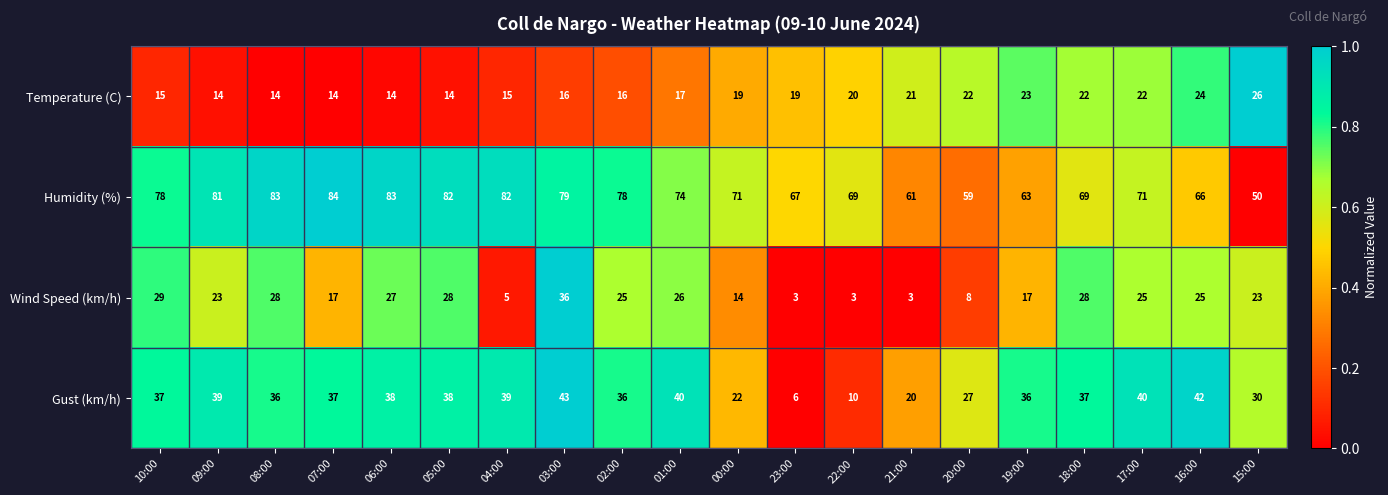

What is the highest value of the Temperature (C) series?

26